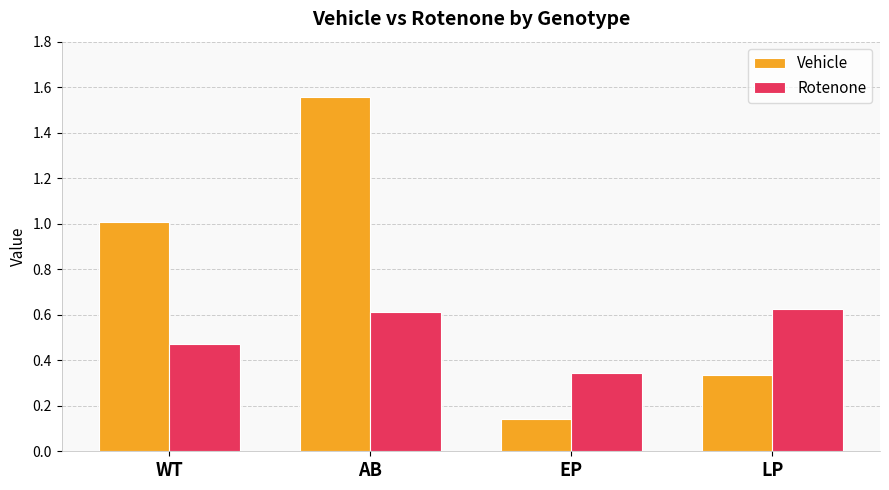

List the series in order of their overall mean, highest first.

Vehicle, Rotenone